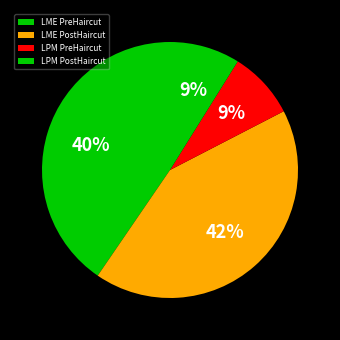

Which slice is the smallest?

LPM PreHaircut